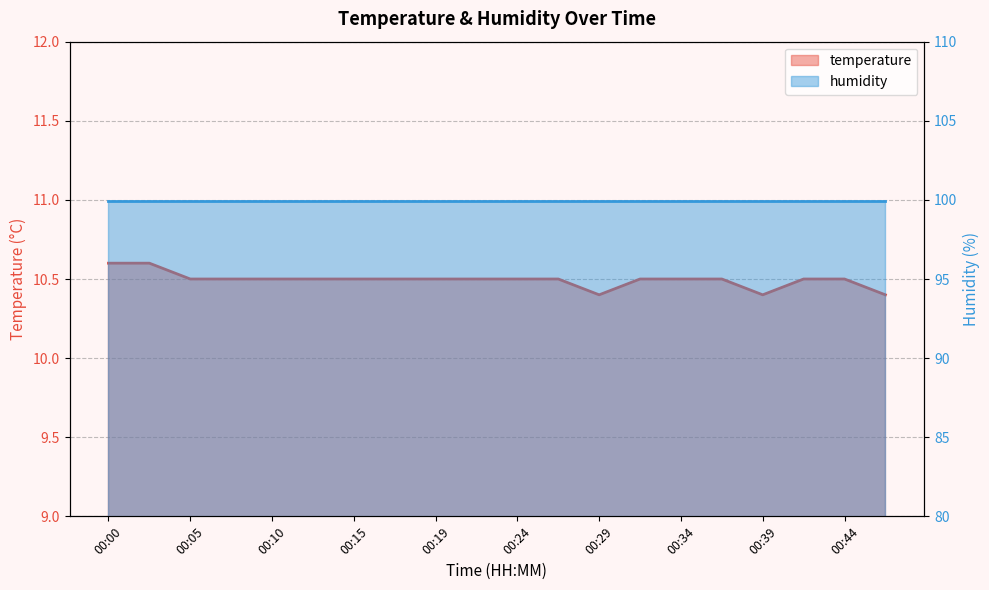

What is the difference between the second highest and second lowest values?

0.2